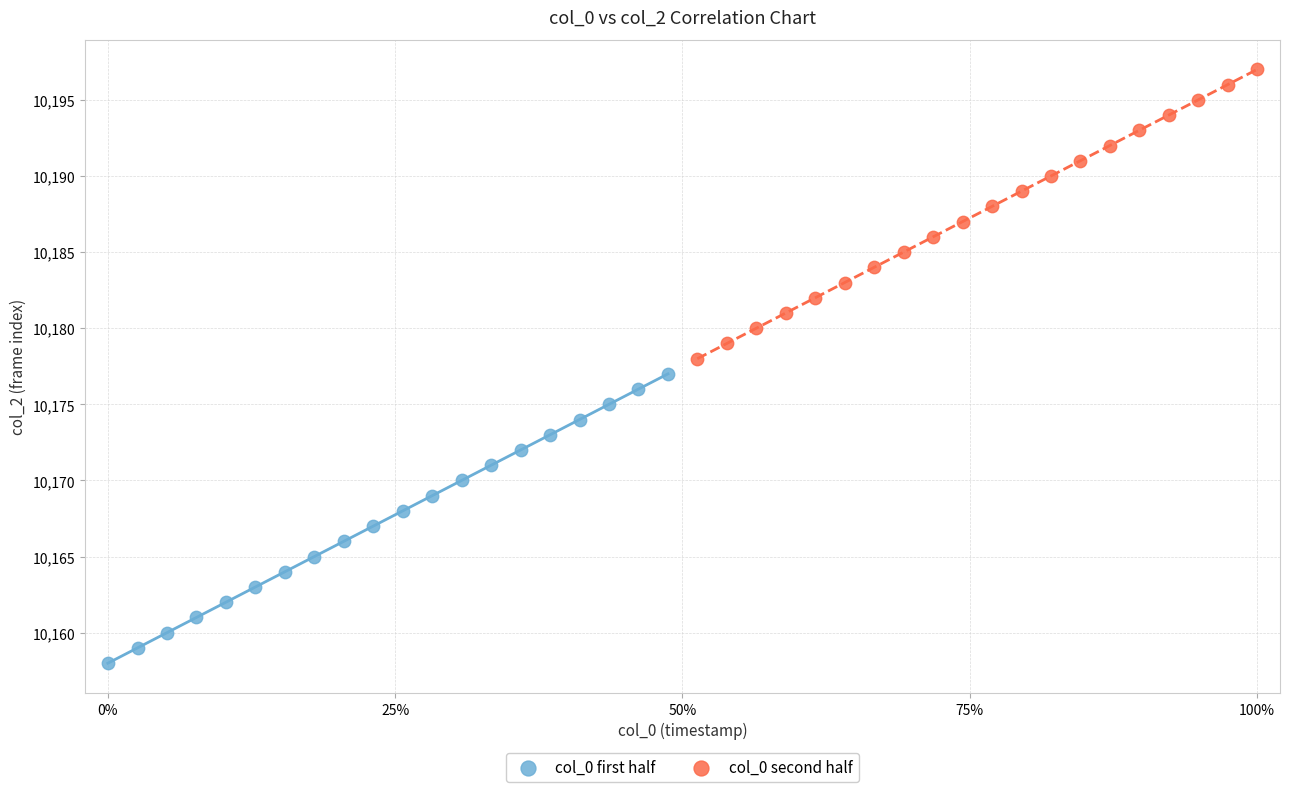

Which series contains the highest Y value?

col_0 second half